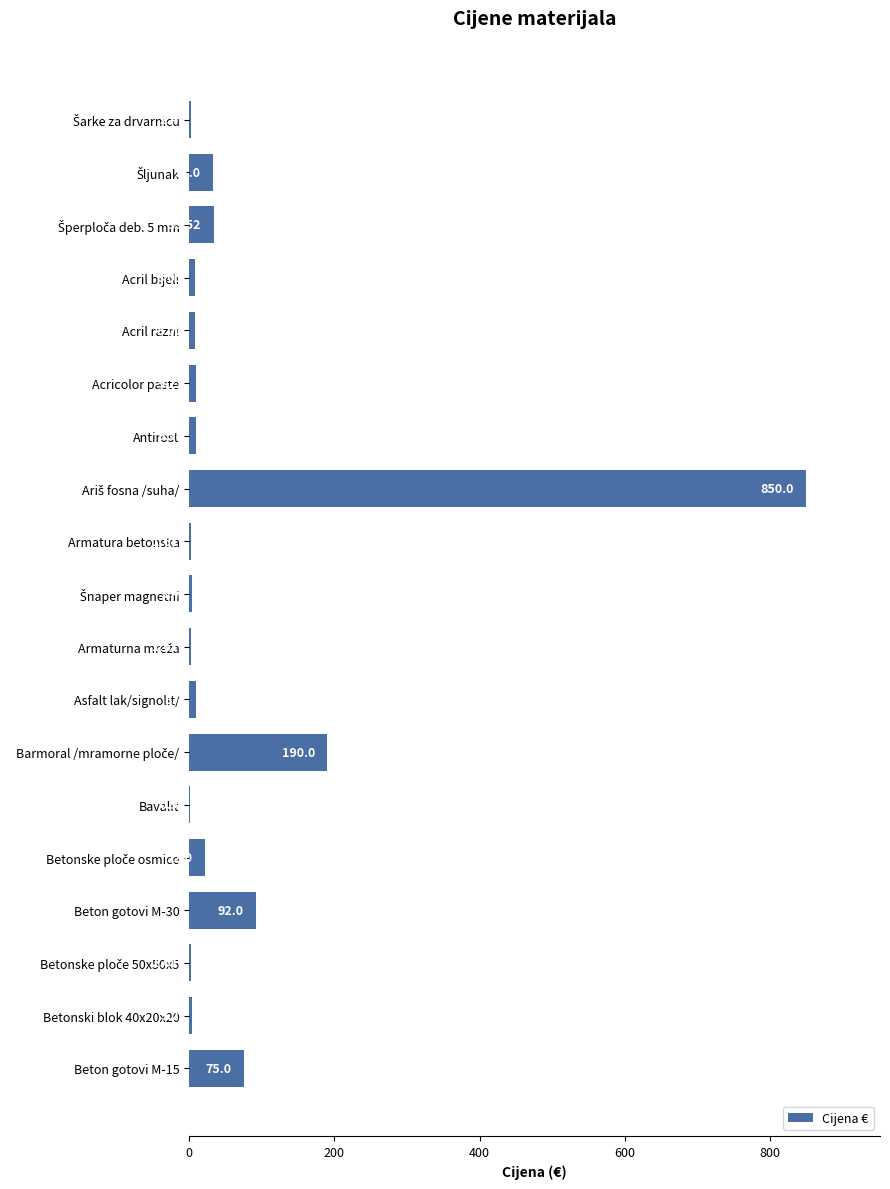

Which has a higher value, Acril razni or Antirost?

Antirost